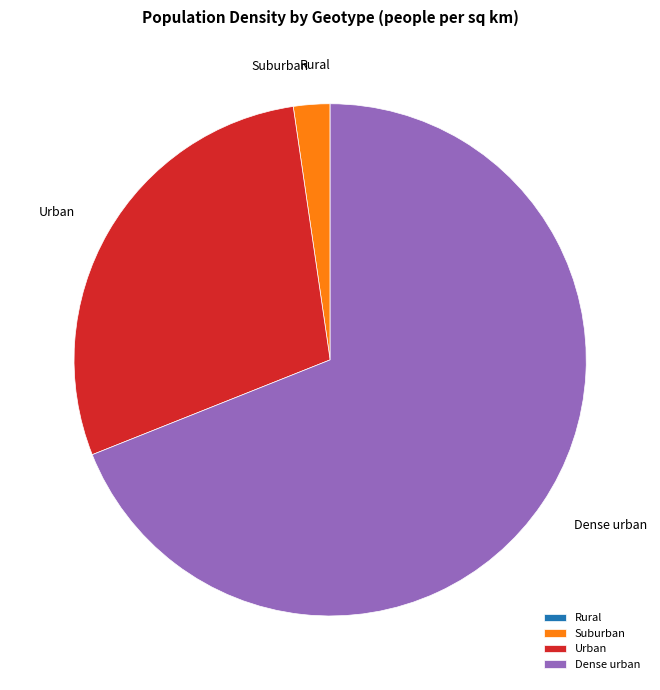

Is it true that Urban is 29% of the pie?

True